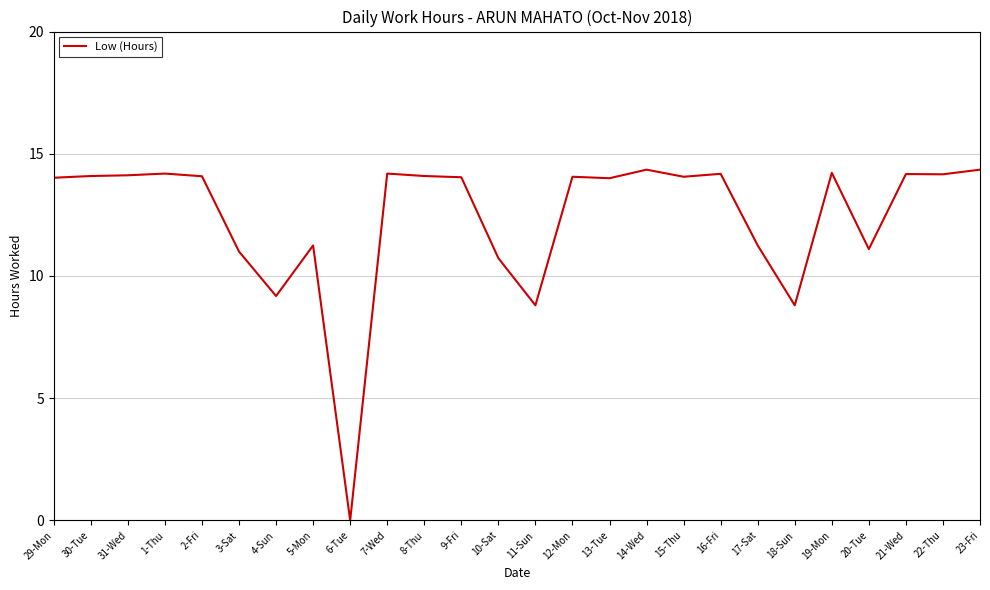

The chart shows a value of 22.6 at 21-Wed. True or false?

False